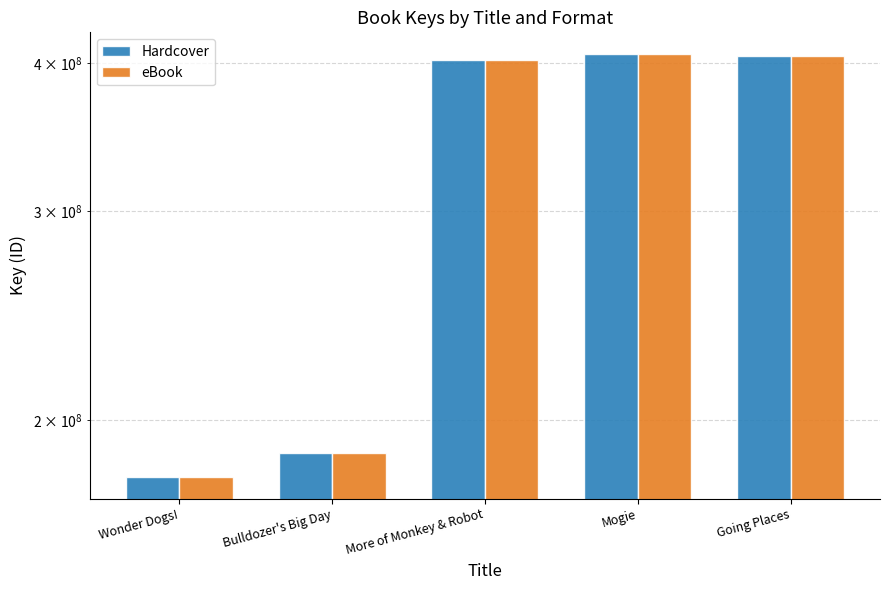

At Bulldozer's Big Day, list the series in order from largest to smallest.

Hardcover, eBook